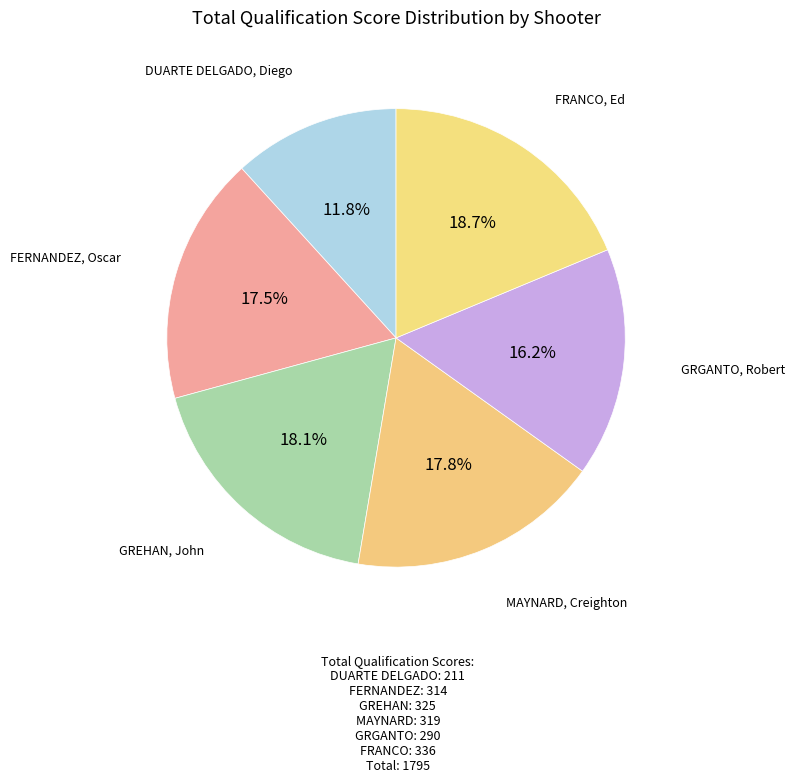

Between MAYNARD, Creighton and DUARTE DELGADO, Diego, which is larger?

MAYNARD, Creighton